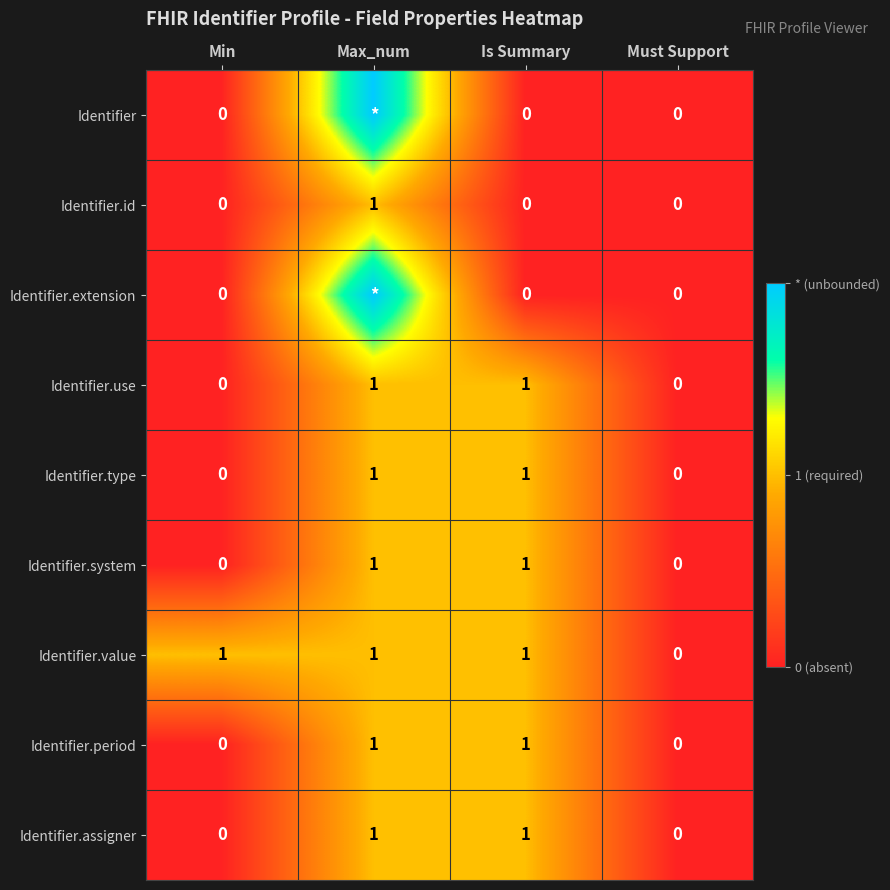

Count the Identifier.system values in the range 0 to 1.

4